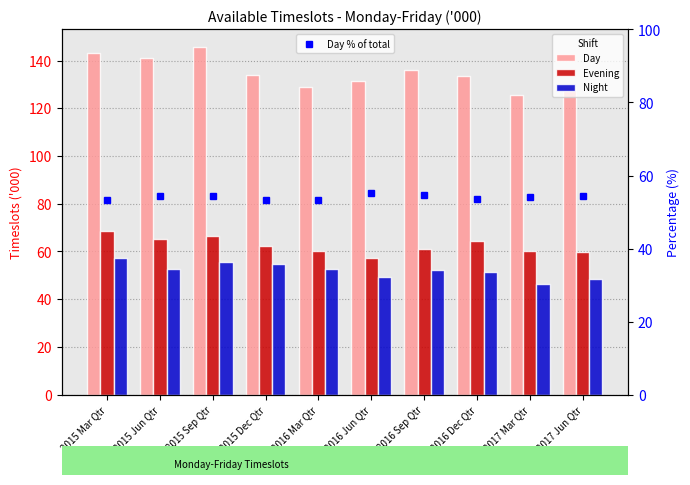

What is the sum of all Night values?

521.0